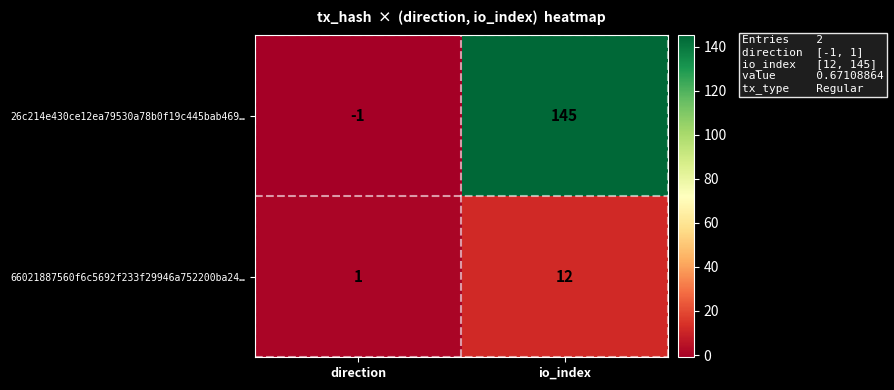

Count the number of data series in this chart.

2